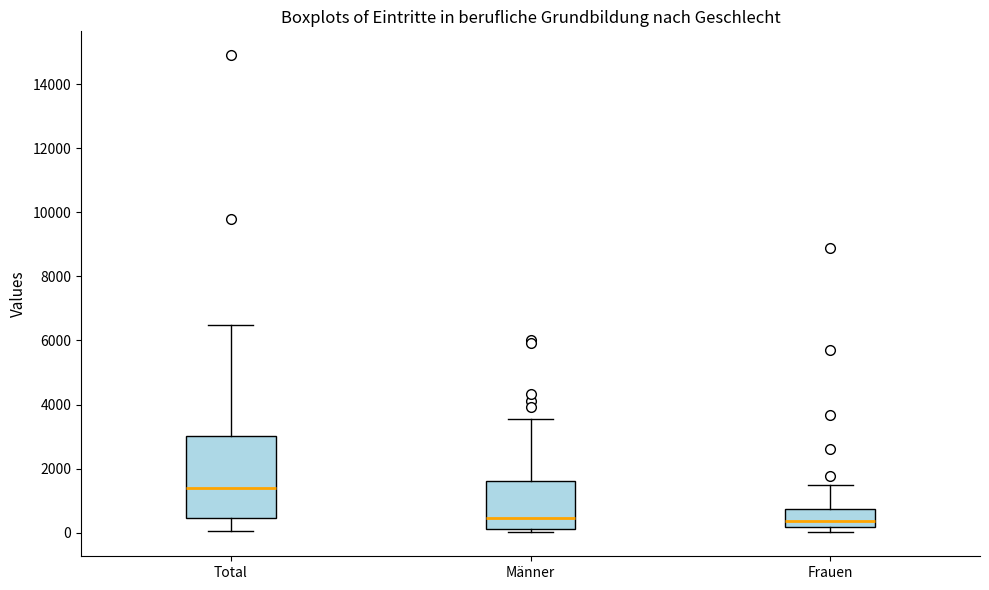

Reading left to right, transcribe this box plot: for each box, give where its median line is, the range the box spans, and where its two whiskers end, as read against the y-axis. The values are not printed on the chart, so give them approximately, as read against the axis.

Total: median 1400, box 400 to 3000, whiskers 0 to 6400
Männer: median 400, box 200 to 1600, whiskers 0 to 3600
Frauen: median 400, box 200 to 800, whiskers 0 to 1400